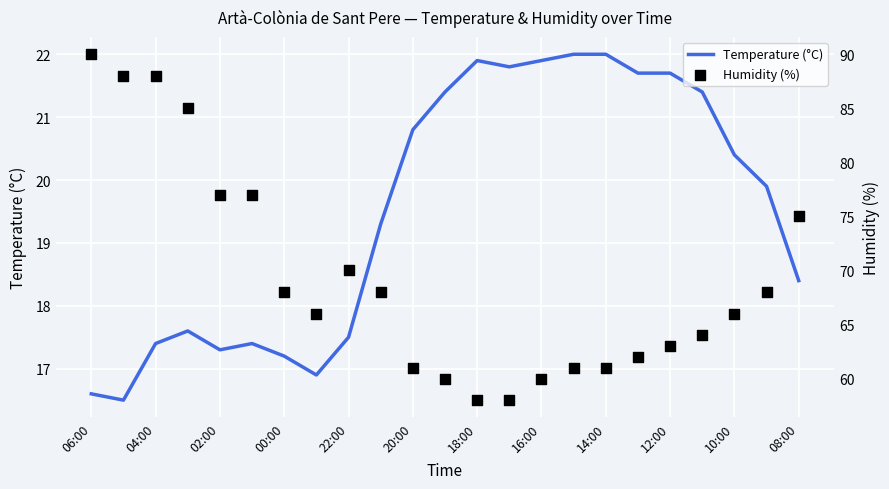

Which series contains the highest Y value?

Humidity (%)